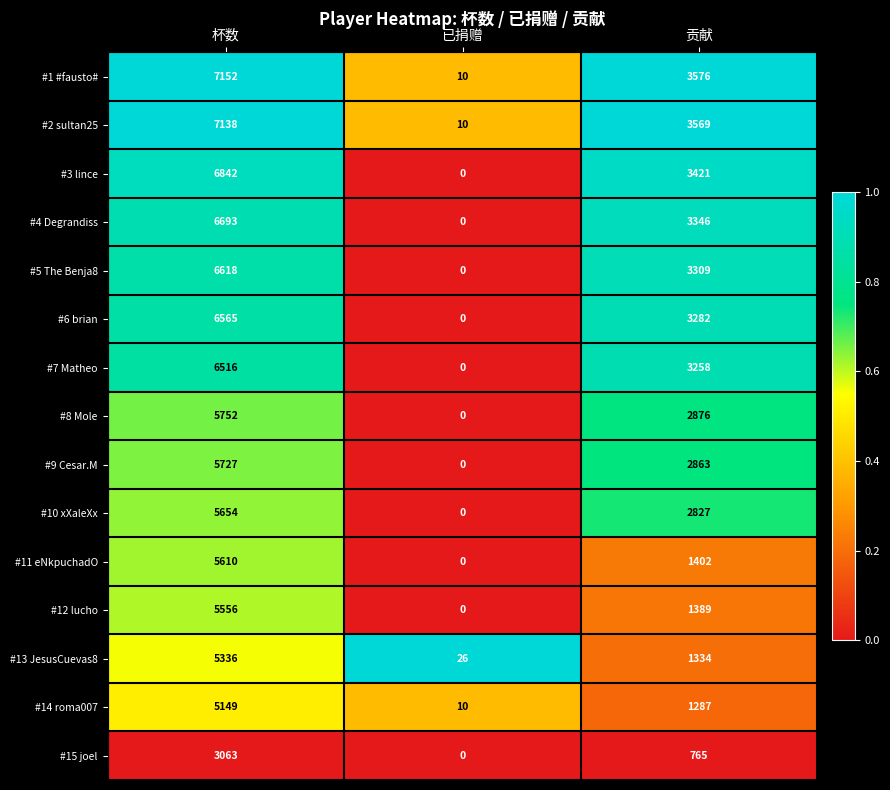

The value of #15 joel at 贡献 is 765. True or false?

True